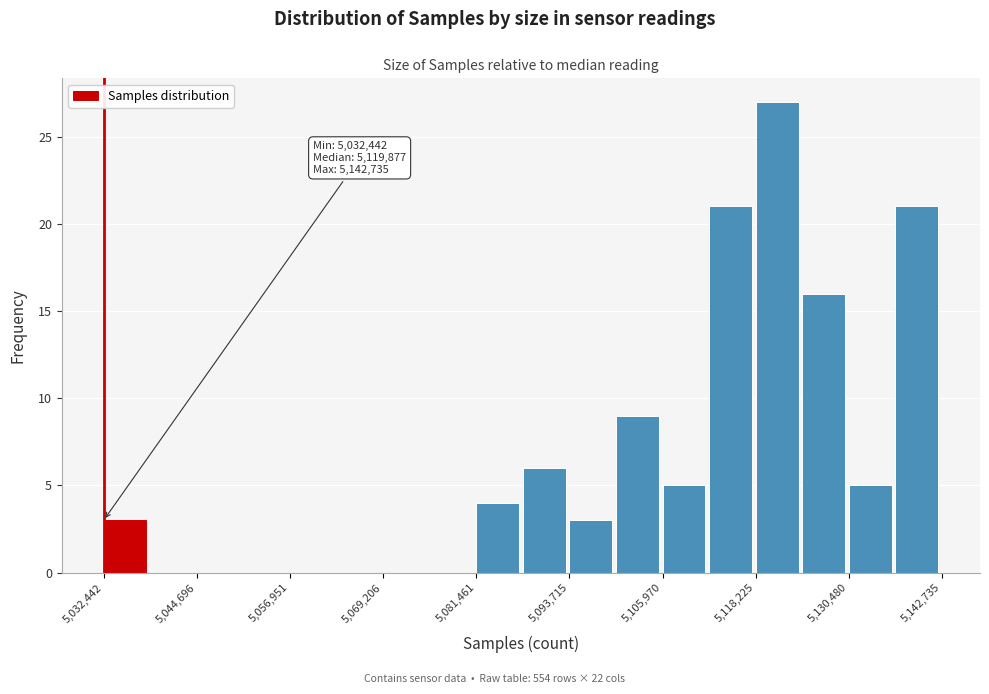

Around what value on the x-axis is the tallest bar? Give the approximate position of its centre, as read against the axis.

5122000